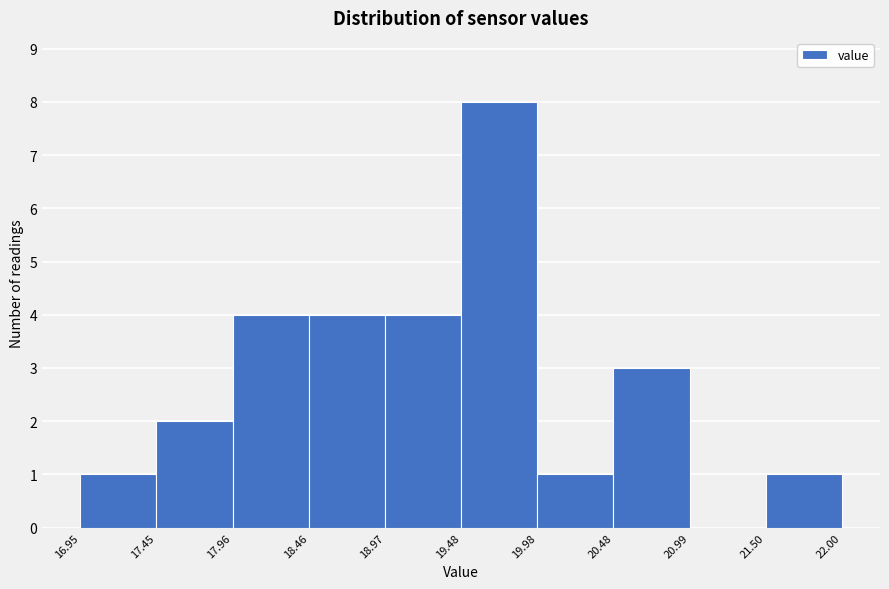

How tall is the bar that spans 21.50 to 22.00 on the x-axis? The values are not printed on the chart, so give them approximately, as read against the axis.

1